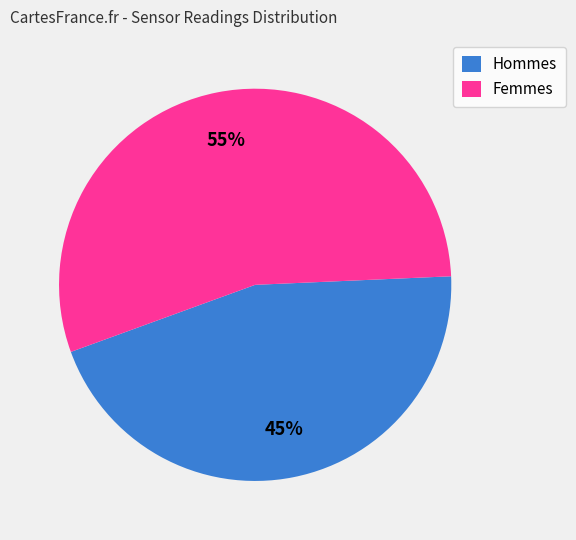

How many segments does this pie chart have?

2